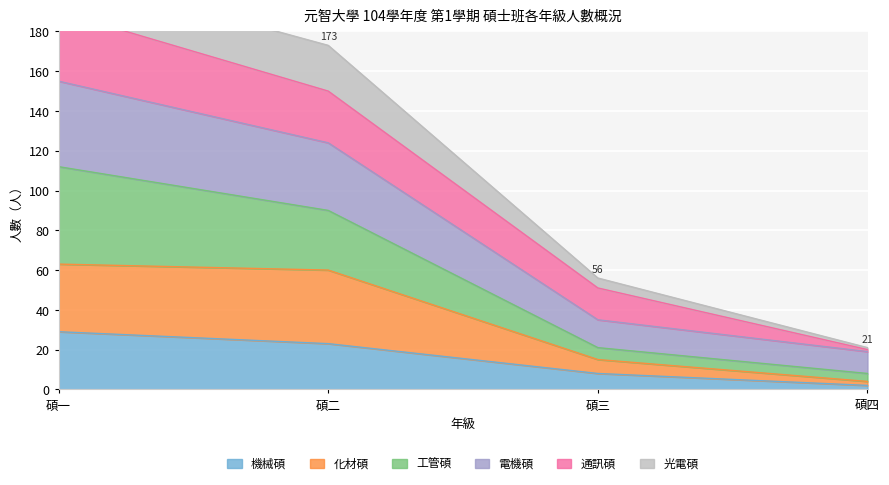

Does the chart display data point markers on the line(s)?

No